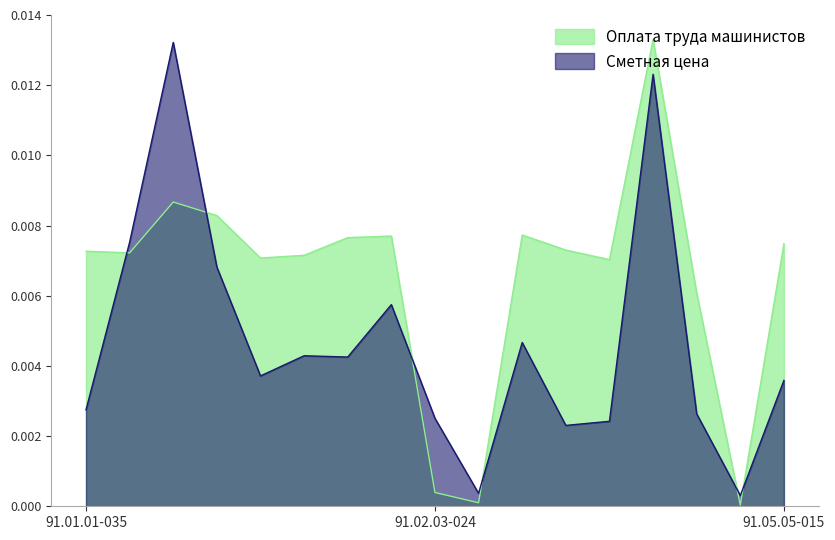

How many series are shown in this chart?

2